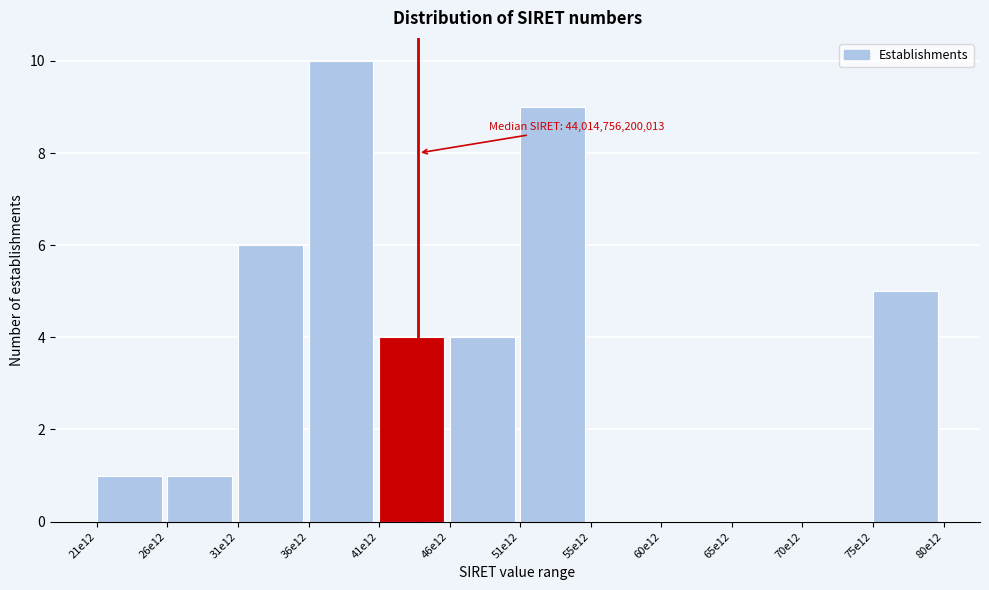

Reading left to right, list all the values displayed in this chart.

21e12=1	26e12=1	31e12=6	36e12=10	41e12=4	46e12=4	51e12=9	55e12=0	60e12=0	65e12=0	70e12=0	75e12=5